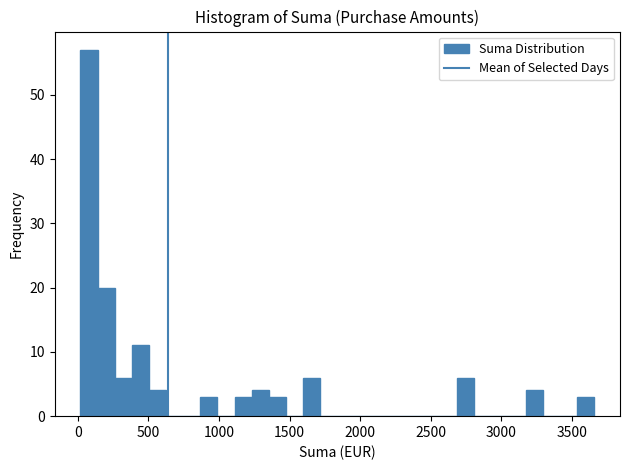

Around what value on the x-axis is the tallest bar? Give the approximate position of its centre, as read against the axis.

100